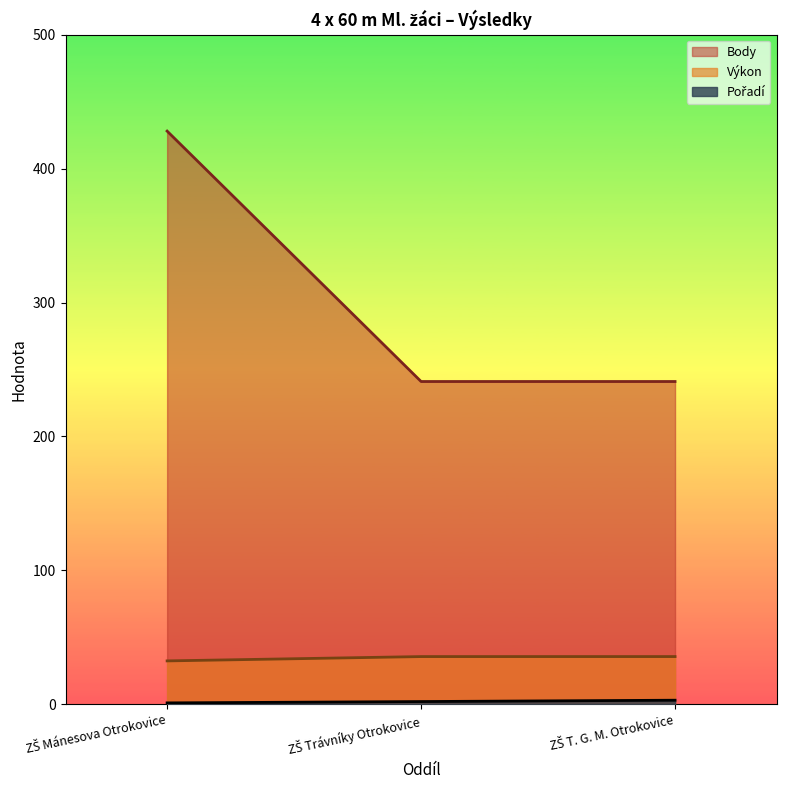

How many distinct data groups are displayed?

3